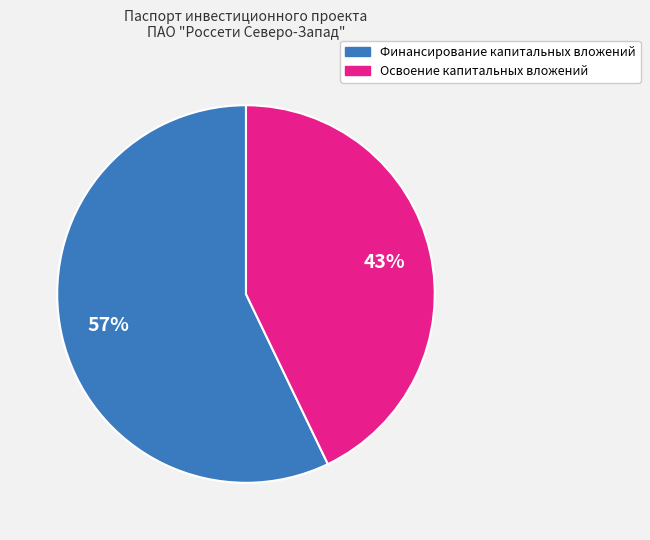

Between Освоение капитальных вложений and Финансирование капитальных вложений, which is larger?

Финансирование капитальных вложений